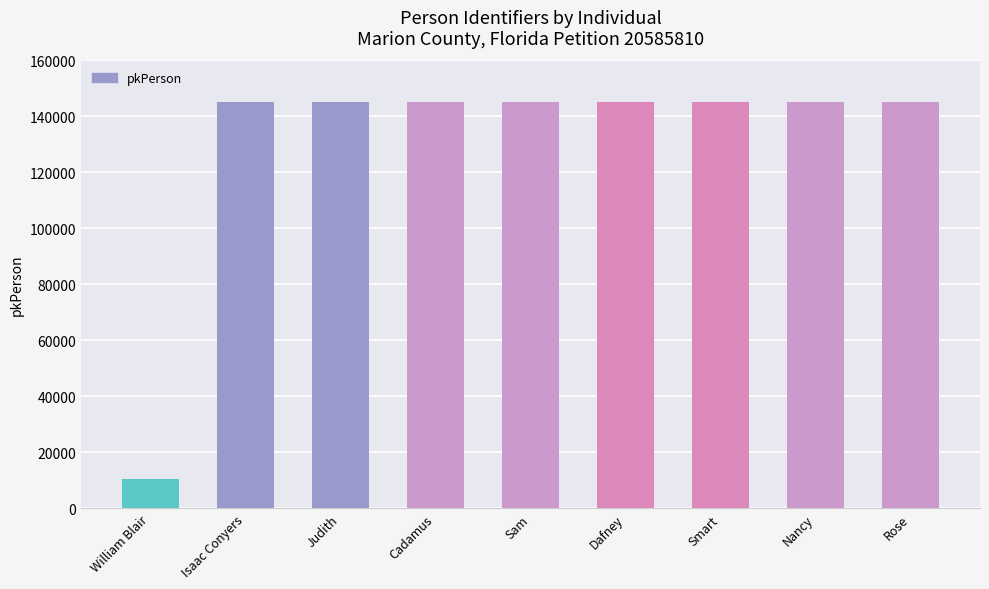

Are the bars horizontal?

No